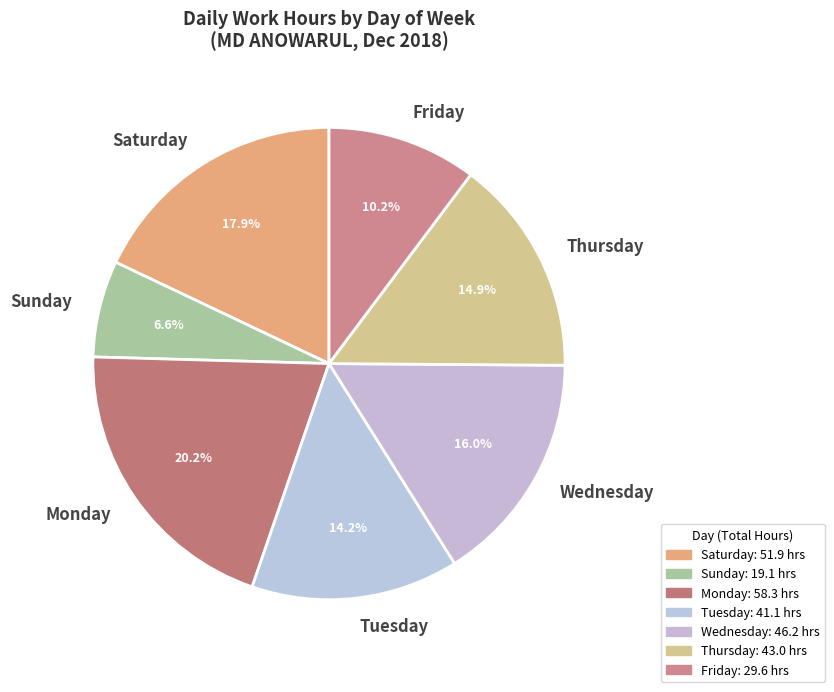

Which has a higher value, Friday or Monday?

Monday